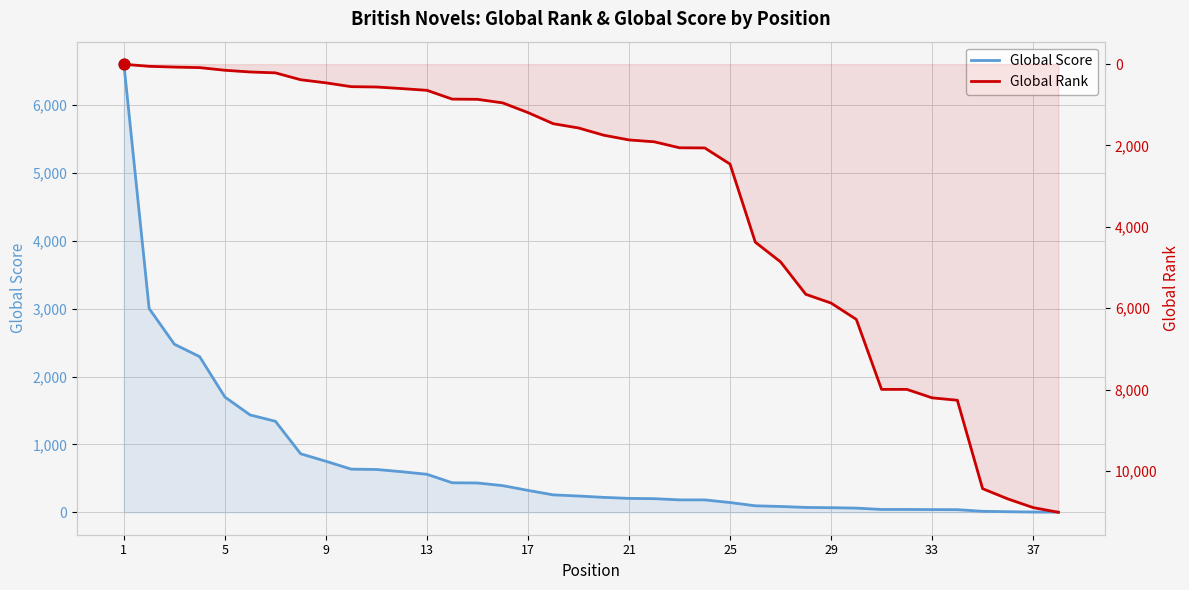

Which series contains the highest Y value?

Global Rank